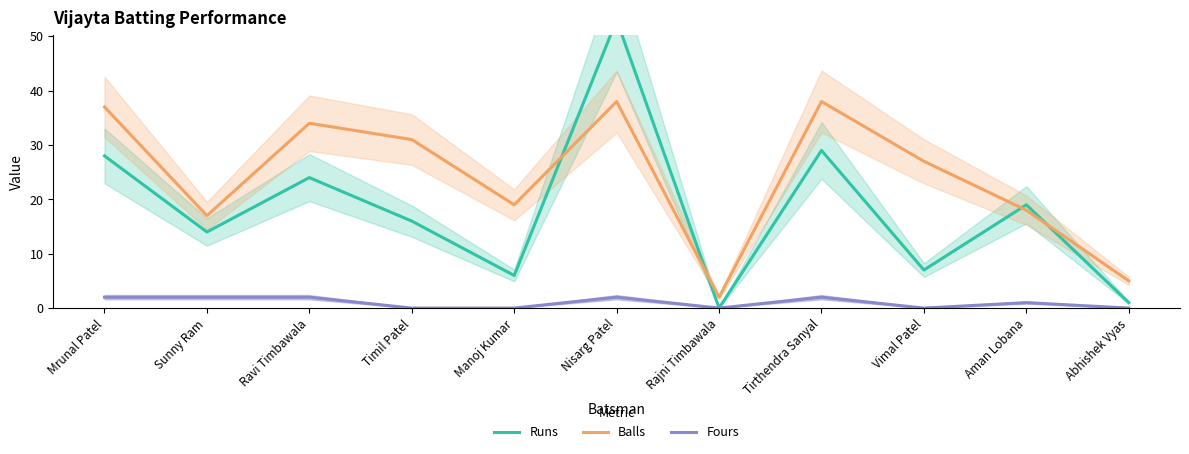

How many lines are shown in the chart?

3